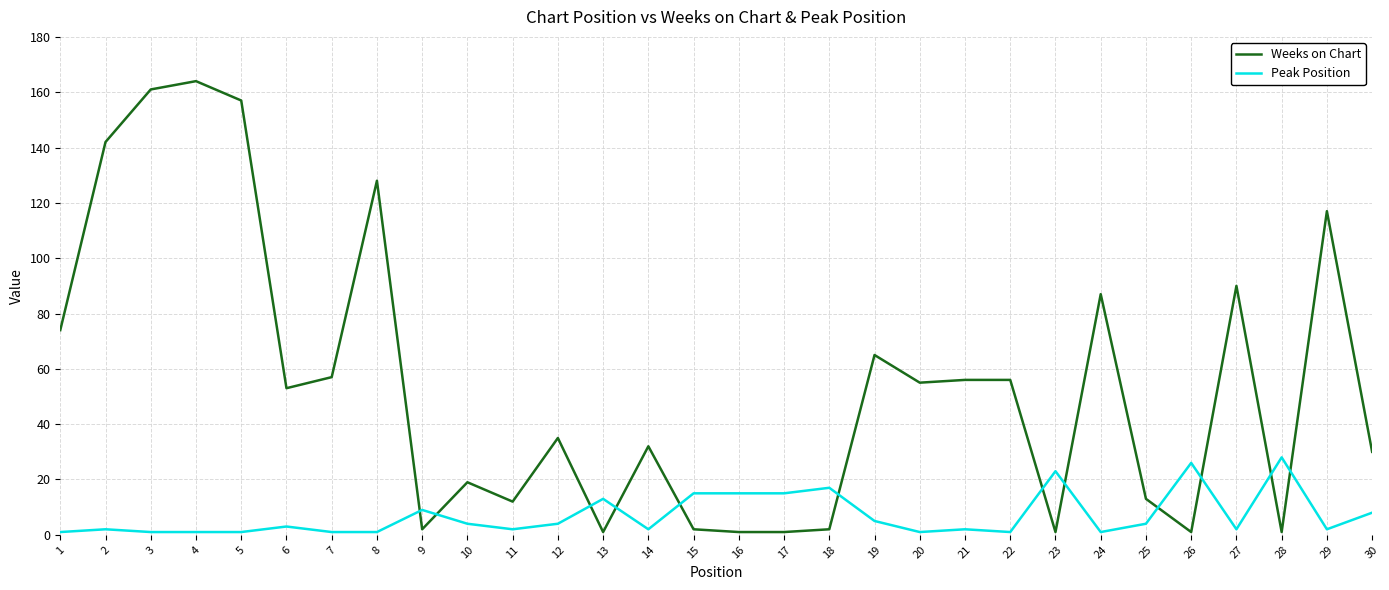

Reading left to right, list all the values displayed in this chart.

Weeks on Chart: 74	142	161	164	157	53	57	128	2	19	12	35	1	32	2	1	1	2	65	55	56	56	1	87	13	1	90	1	117	30
Peak Position: 1	2	1	1	1	3	1	1	9	4	2	4	13	2	15	15	15	17	5	1	2	1	23	1	4	26	2	28	2	8